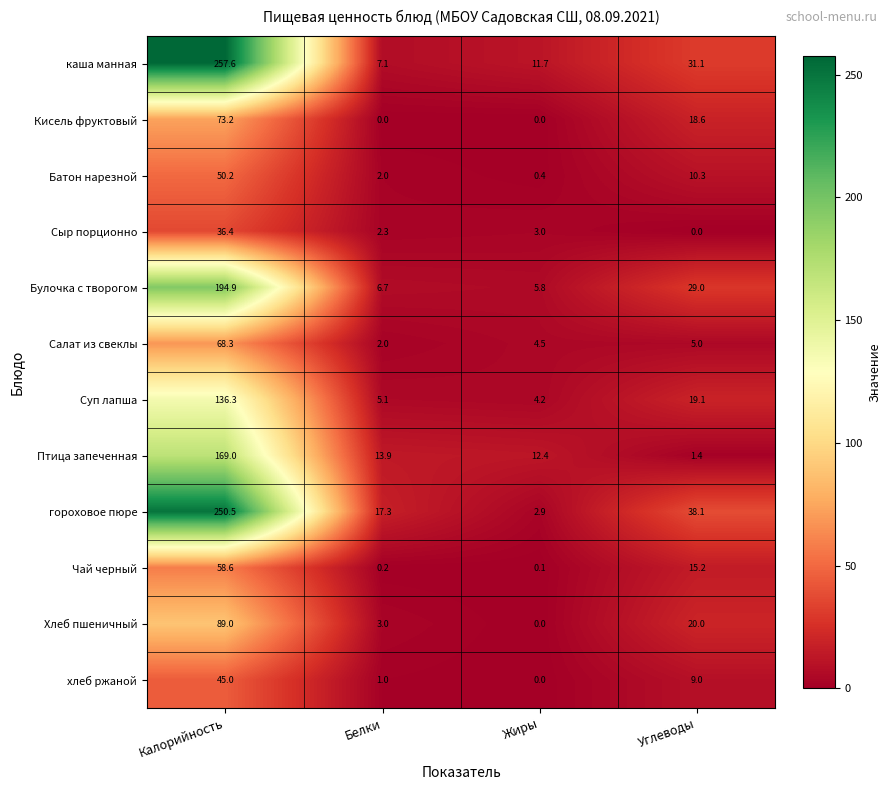

What is the minimum value for каша манная?

7.1